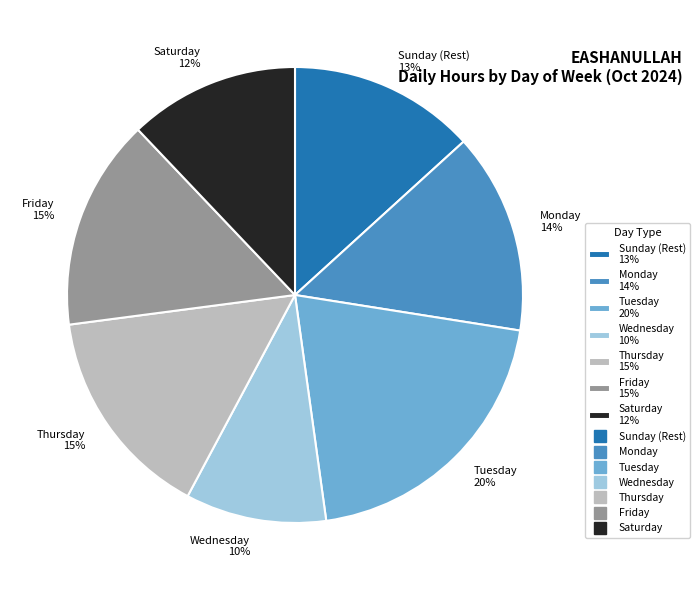

Combined, do Monday 14% and Friday 15% account for over 50%?

No